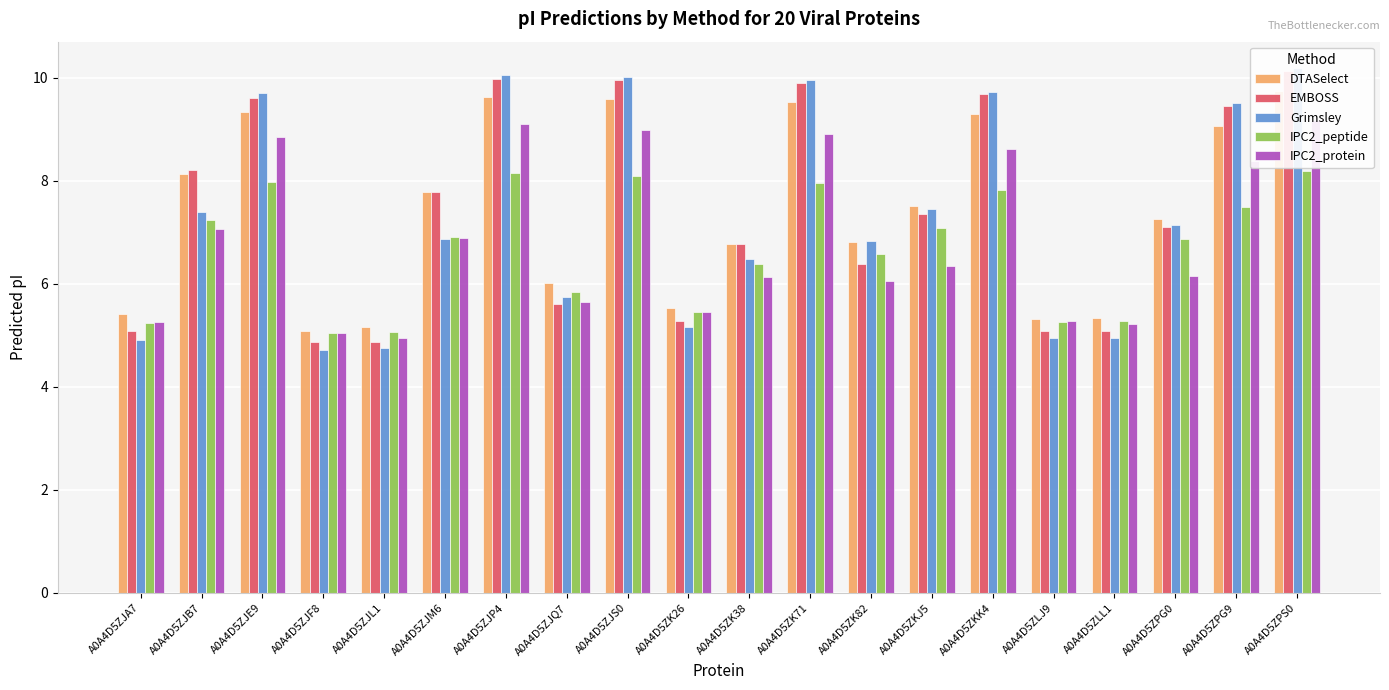

What is the label of the 17th bar from the right?

A0A4D5ZJF8